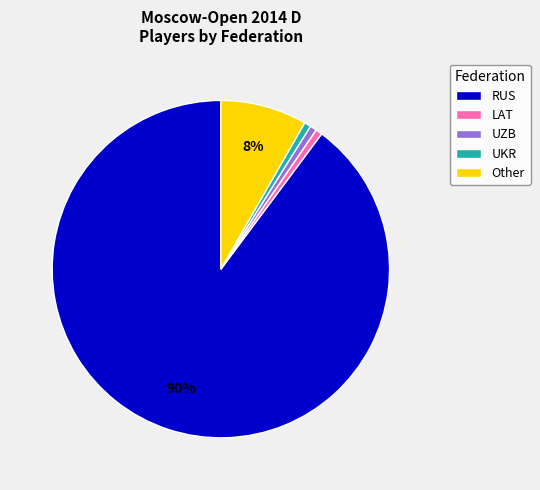

To the nearest percent, what is the average slice percentage?

20%